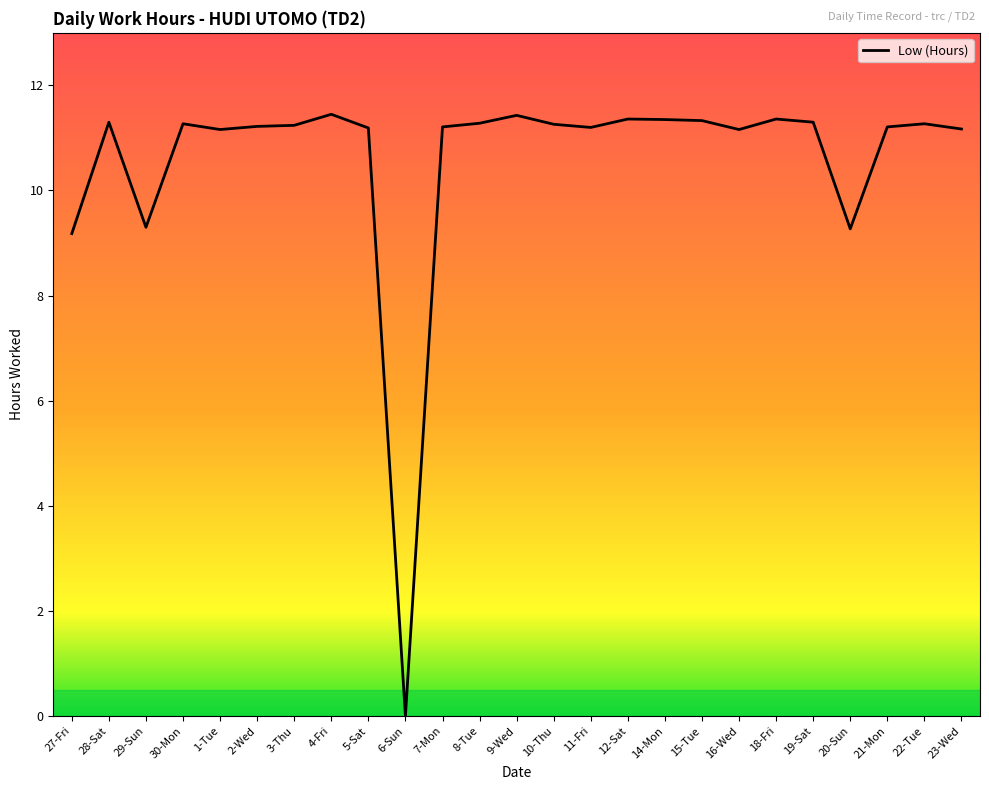

What position from the right is 15-Tue?

8